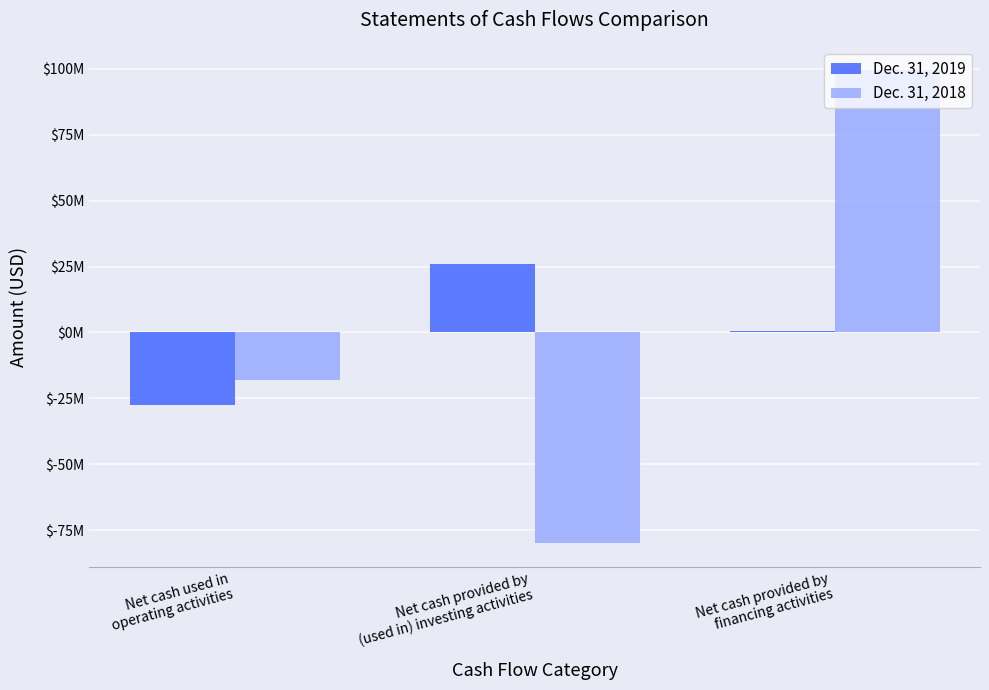

What are all the series names shown in the legend?

Dec. 31, 2019, Dec. 31, 2018